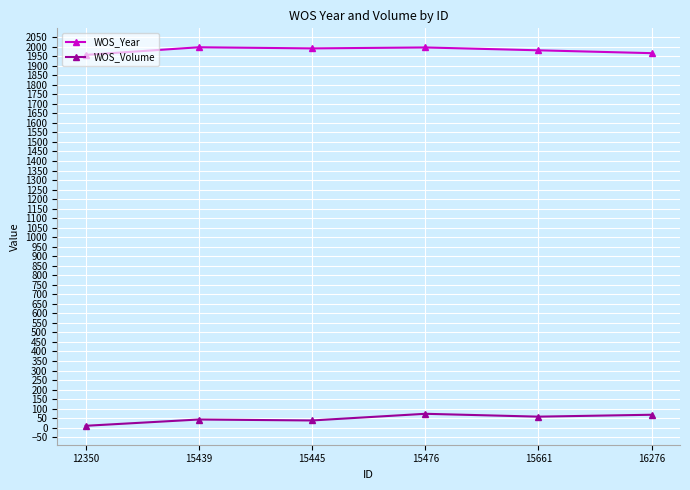

What is the spread (max minus min) of values at 15445?

1953